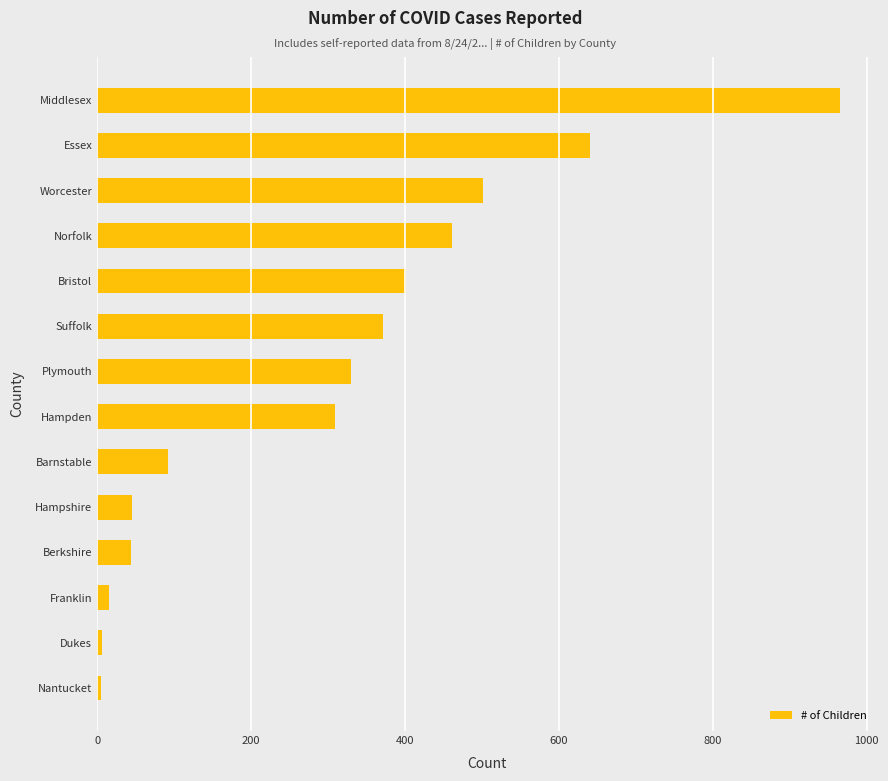

How many data points does each series have?

14